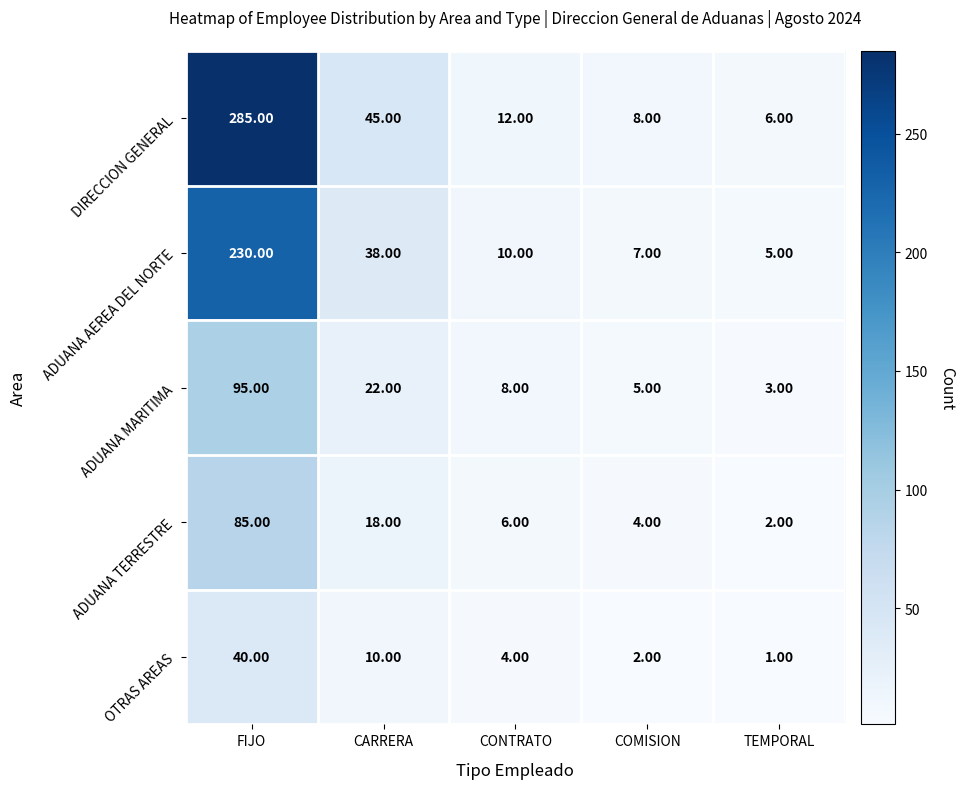

What is the difference between the ADUANA AEREA DEL NORTE values at COMISION and FIJO?

223